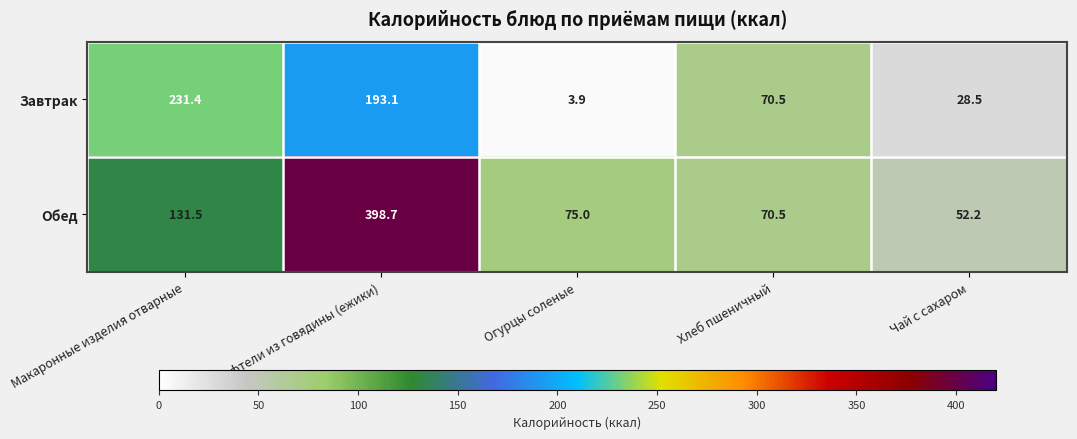

What is the difference between the highest and lowest values at Огурцы соленые?

71.1